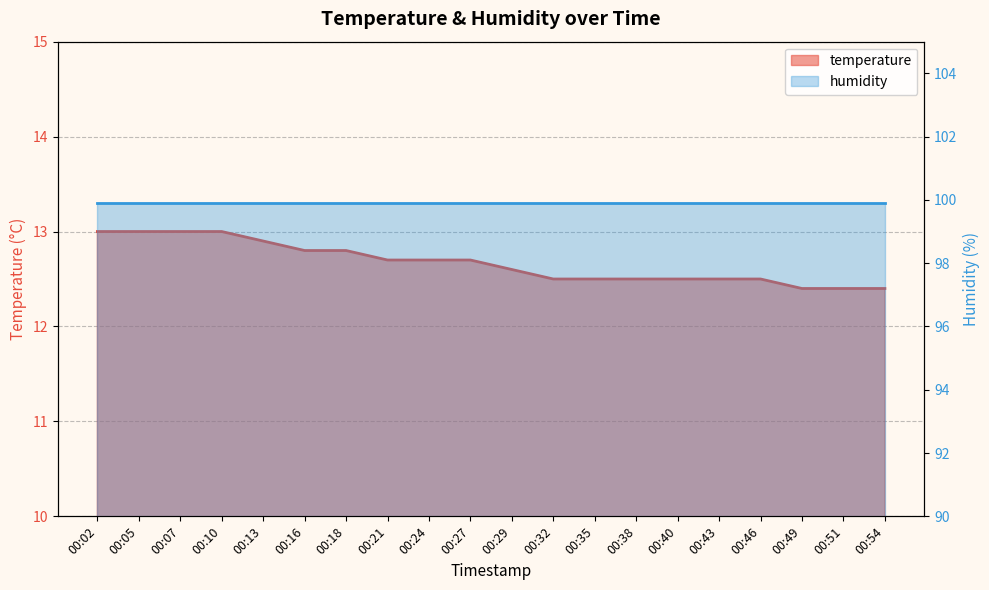

Reading left to right, transcribe all the data shown in this chart.

13.0	13.0	13.0	13.0	12.9	12.8	12.8	12.7	12.7	12.7	12.6	12.5	12.5	12.5	12.5	12.5	12.5	12.4	12.4	12.4